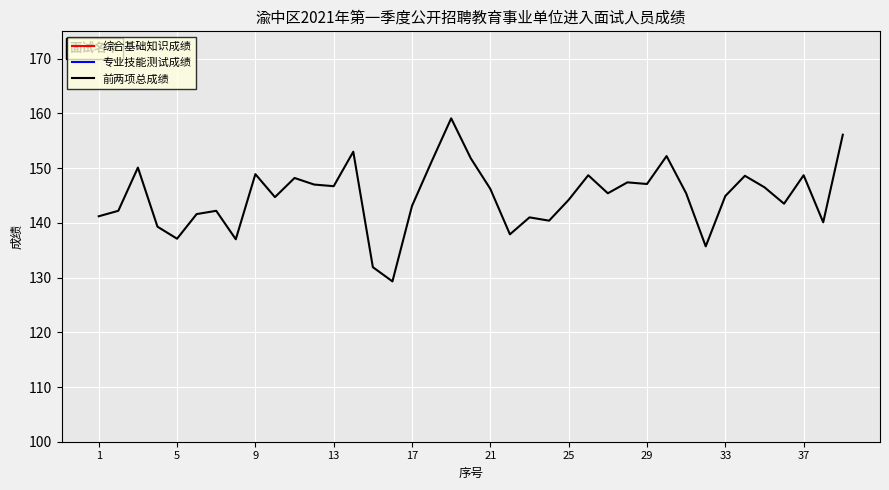

Which series has the widest spread of values?

前两项总成绩